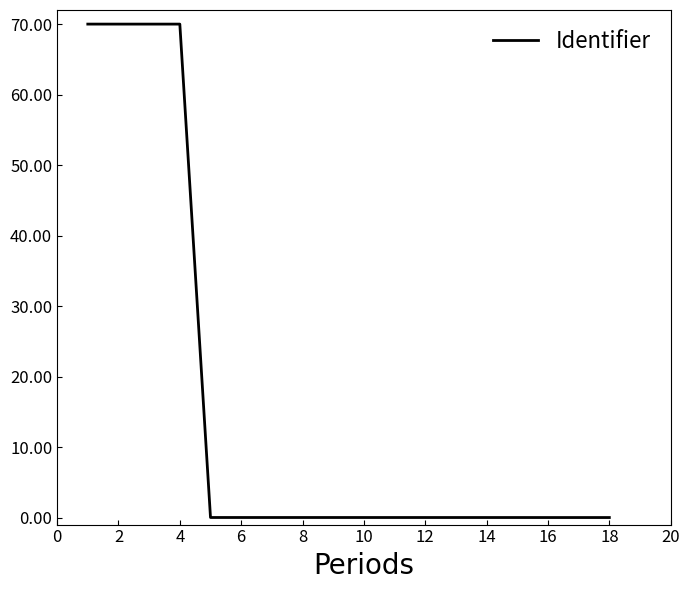

Does the chart have visible grid lines?

No